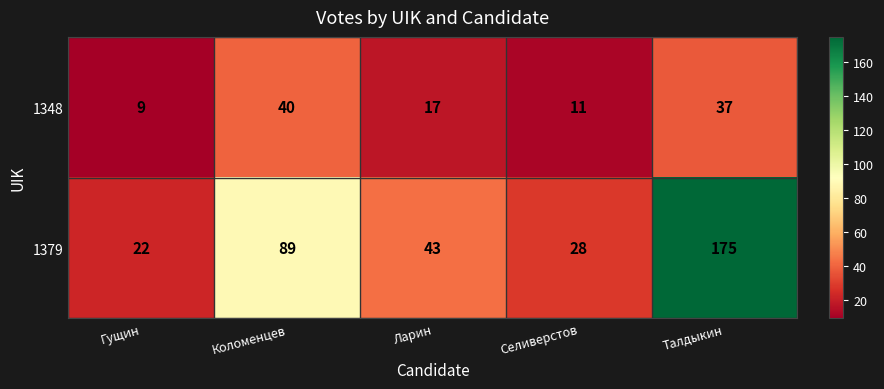

Reading left to right, transcribe all the data shown in this chart.

1348: 9	40	17	11	37
1379: 22	89	43	28	175